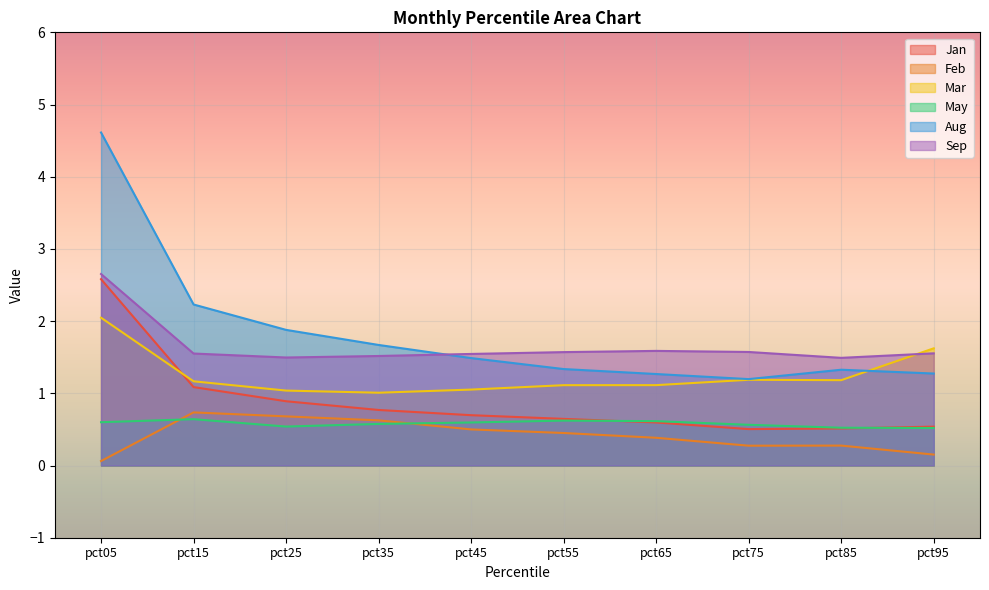

Where is Feb nearest to the value 0?

pct05